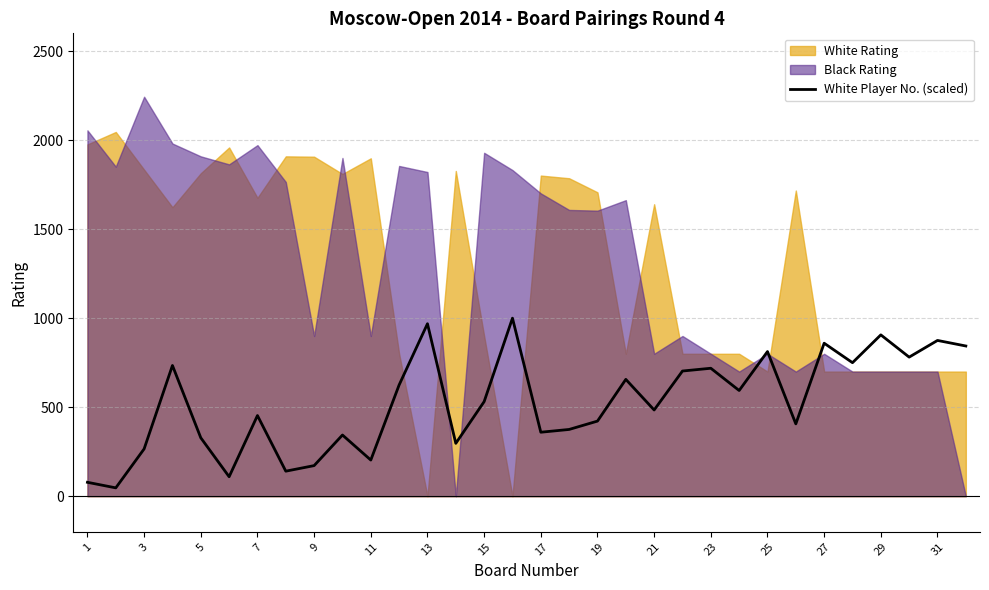

The value of White Player No. (scaled) at 31 is 535.7. True or false?

False